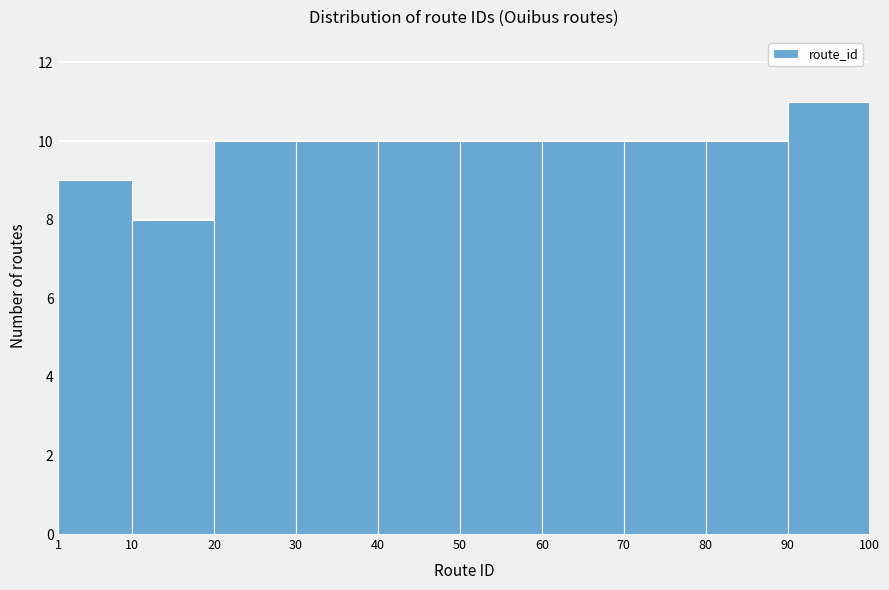

What is the height of the bar covering 30 to 40 on the x-axis? The values are not printed on the chart, so give them approximately, as read against the axis.

10